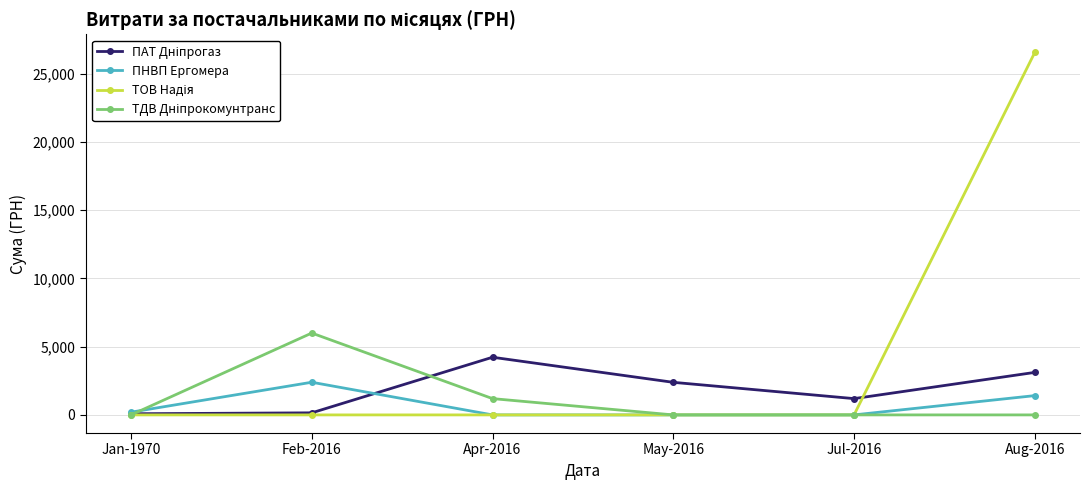

The value of ПНВП Ергомера at Apr-2016 is 1047.9. True or false?

False